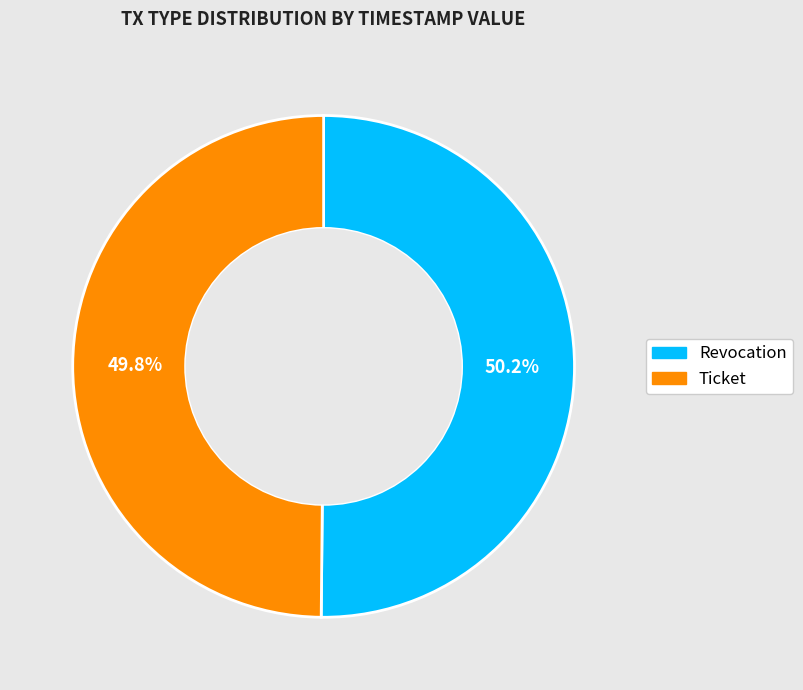

Approximately how many times larger is the value at Revocation compared to Ticket?

1.0